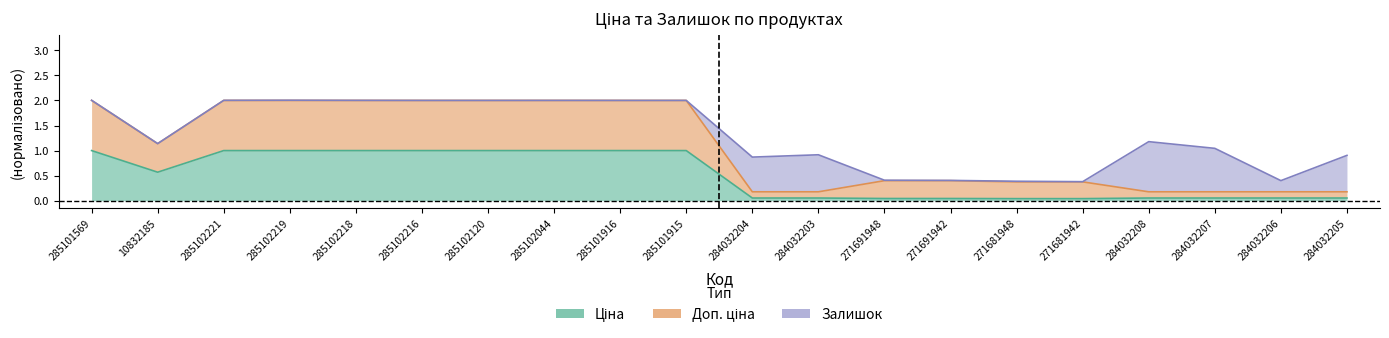

What is the sum of the Ціна values at 285102044 and 271691948?

1.0